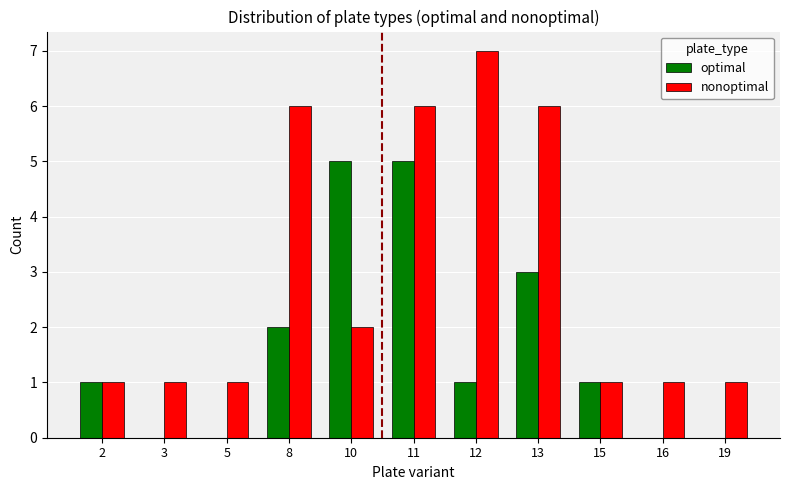

What is the maximum value shown in the chart?

7